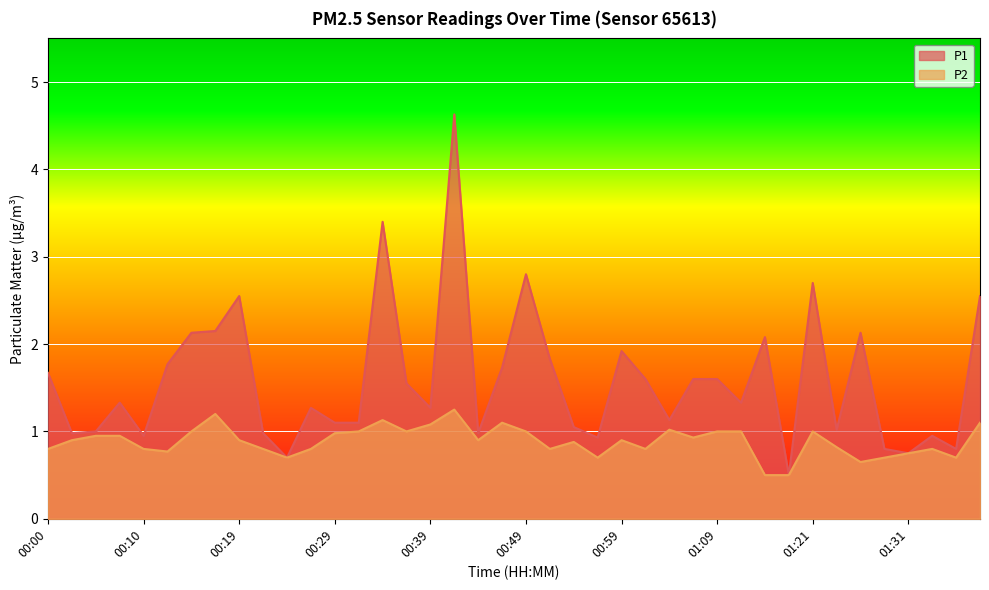

In P2, how many points are lower than both neighbors (excluding endpoints)?

10